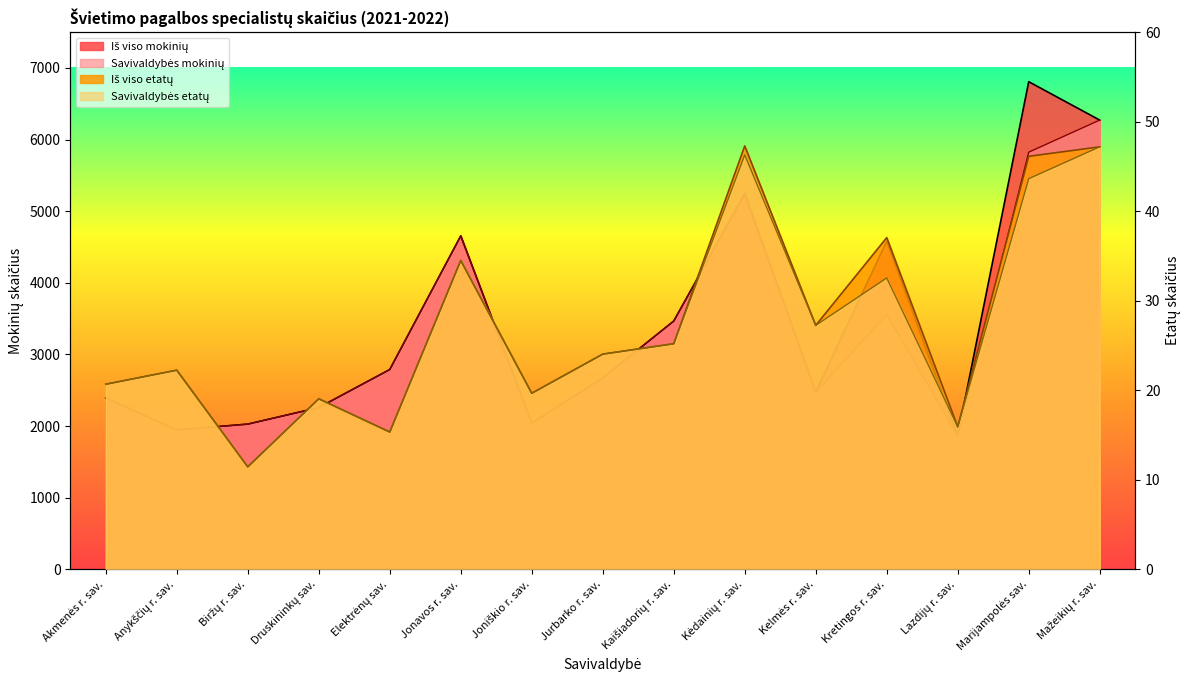

Reading left to right, what are all the values shown in this chart?

Iš viso mokinių: Akmenės r. sav.=2394.0	Anykščių r. sav.=1947.0	Biržų r. sav.=2028.0	Druskininkų sav.=2259.0	Elektrėnų sav.=2790.0	Jonavos r. sav.=4656.0	Joniškio r. sav.=2041.0	Jurbarko r. sav.=2672.0	Kaišiadorių r. sav.=3467.0	Kėdainių r. sav.=5248.0	Kelmės r. sav.=2476.0	Kretingos r. sav.=4582.0	Lazdijų r. sav.=1866.0	Marijampolės sav.=6808.0	Mažeikių r. sav.=6272.0
Savivaldybės mokinių: Akmenės r. sav.=2394.0	Anykščių r. sav.=1947.0	Biržų r. sav.=2028.0	Druskininkų sav.=2259.0	Elektrėnų sav.=2790.0	Jonavos r. sav.=4656.0	Joniškio r. sav.=2041.0	Jurbarko r. sav.=2672.0	Kaišiadorių r. sav.=3467.0	Kėdainių r. sav.=5231.0	Kelmės r. sav.=2471.0	Kretingos r. sav.=3559.0	Lazdijų r. sav.=1866.0	Marijampolės sav.=5824.0	Mažeikių r. sav.=6272.0
Iš viso etatų: Akmenės r. sav.=20.7	Anykščių r. sav.=22.2	Biržų r. sav.=11.4	Druskininkų sav.=19.1	Elektrėnų sav.=15.3	Jonavos r. sav.=34.5	Joniškio r. sav.=19.7	Jurbarko r. sav.=24.0	Kaišiadorių r. sav.=25.2	Kėdainių r. sav.=47.3	Kelmės r. sav.=27.2	Kretingos r. sav.=37.0	Lazdijų r. sav.=15.9	Marijampolės sav.=46.1	Mažeikių r. sav.=47.2
Savivaldybės etatų: Akmenės r. sav.=20.7	Anykščių r. sav.=22.2	Biržų r. sav.=11.4	Druskininkų sav.=19.1	Elektrėnų sav.=15.3	Jonavos r. sav.=34.5	Joniškio r. sav.=19.7	Jurbarko r. sav.=24.0	Kaišiadorių r. sav.=25.2	Kėdainių r. sav.=46.3	Kelmės r. sav.=27.2	Kretingos r. sav.=32.5	Lazdijų r. sav.=15.9	Marijampolės sav.=43.6	Mažeikių r. sav.=47.2